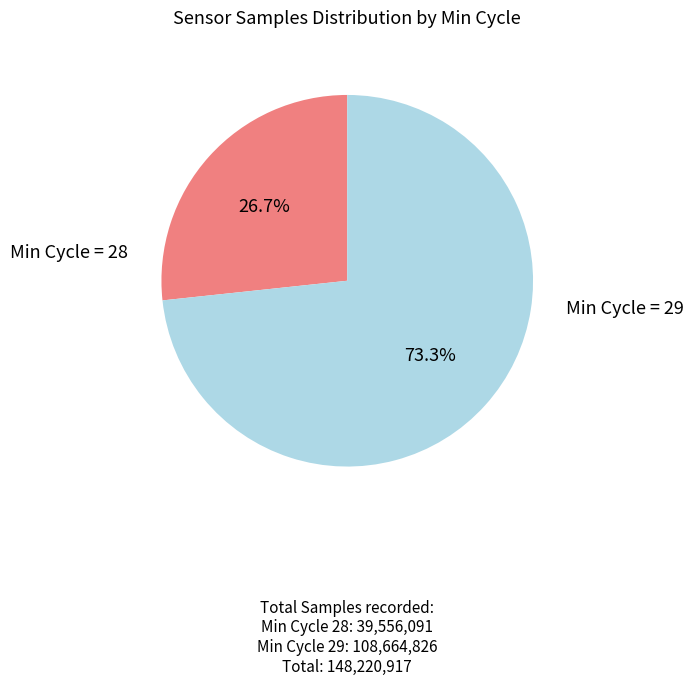

Does Min Cycle = 29 represent more than half of the total?

Yes